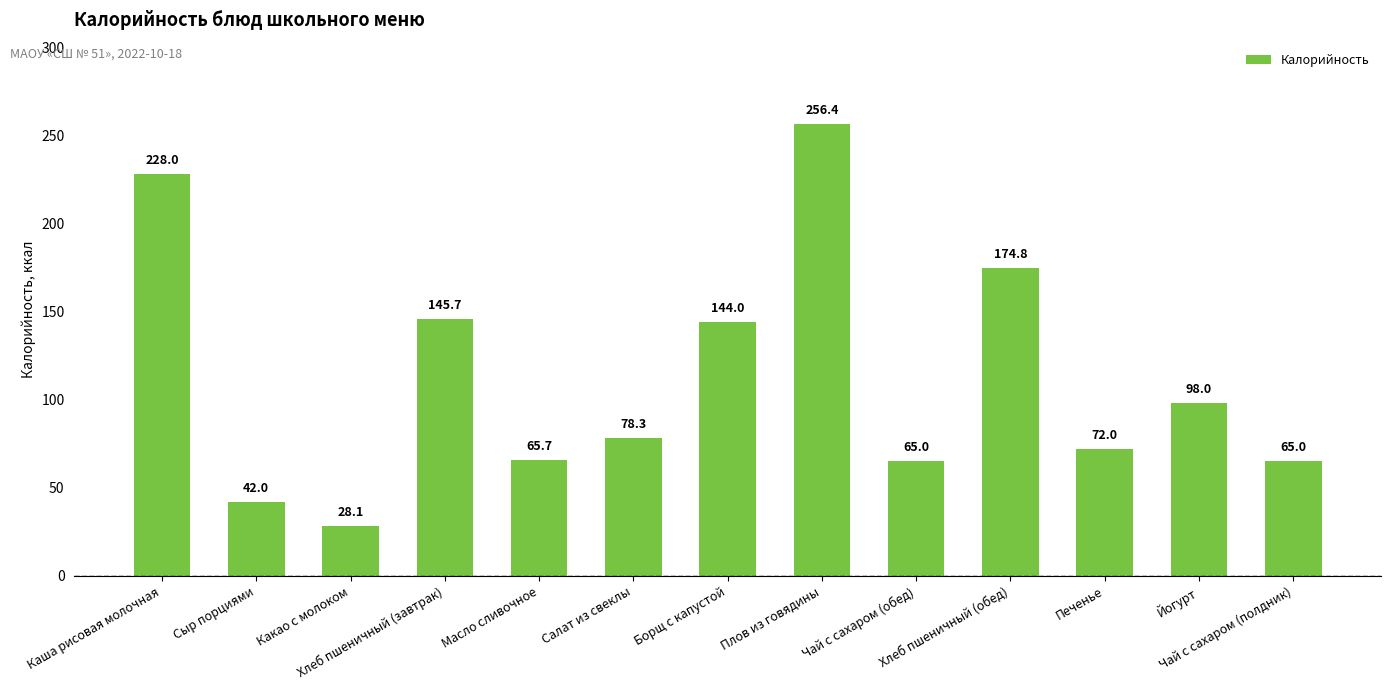

Are the bars grouped side by side (vs. stacked)?

No